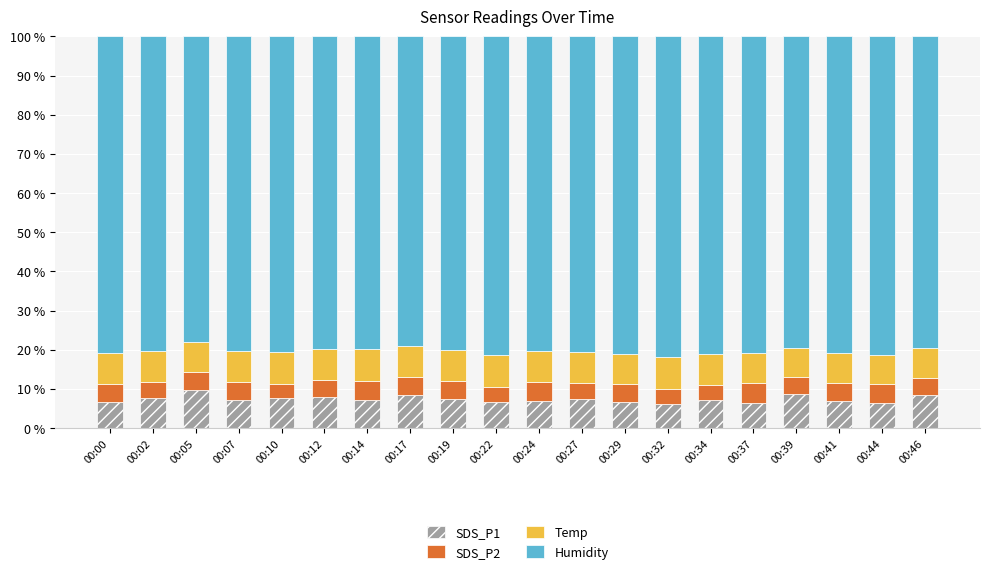

What is the value of the SDS_P1 bar at the 18th from the left?

6.9